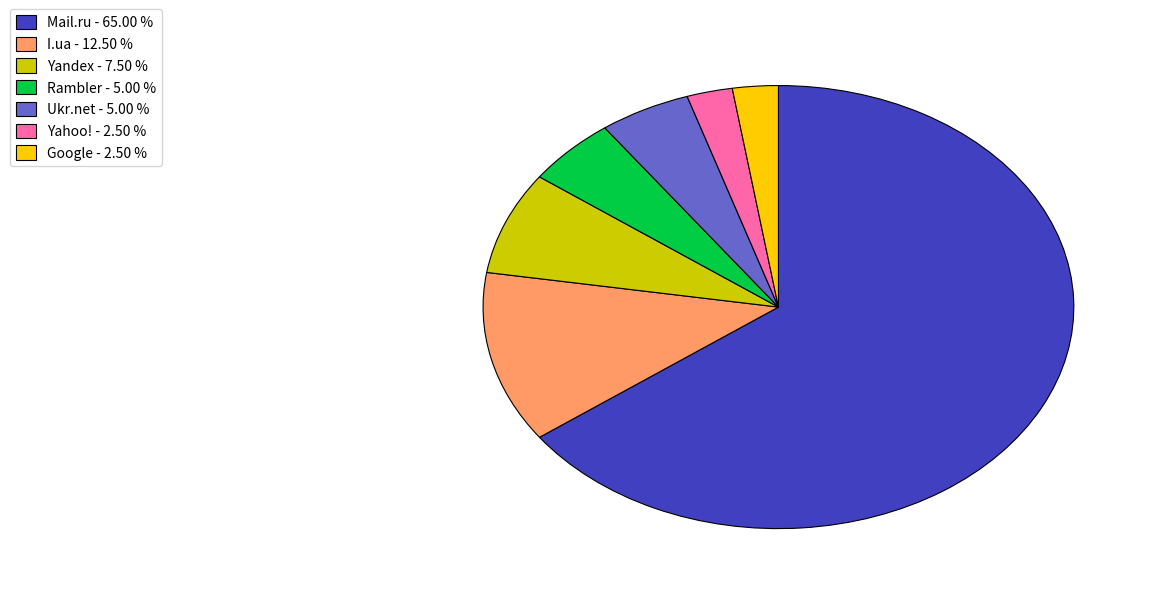

Combined, do Ukr.net - 5.00 % and Yahoo! - 2.50 % account for over 50%?

No